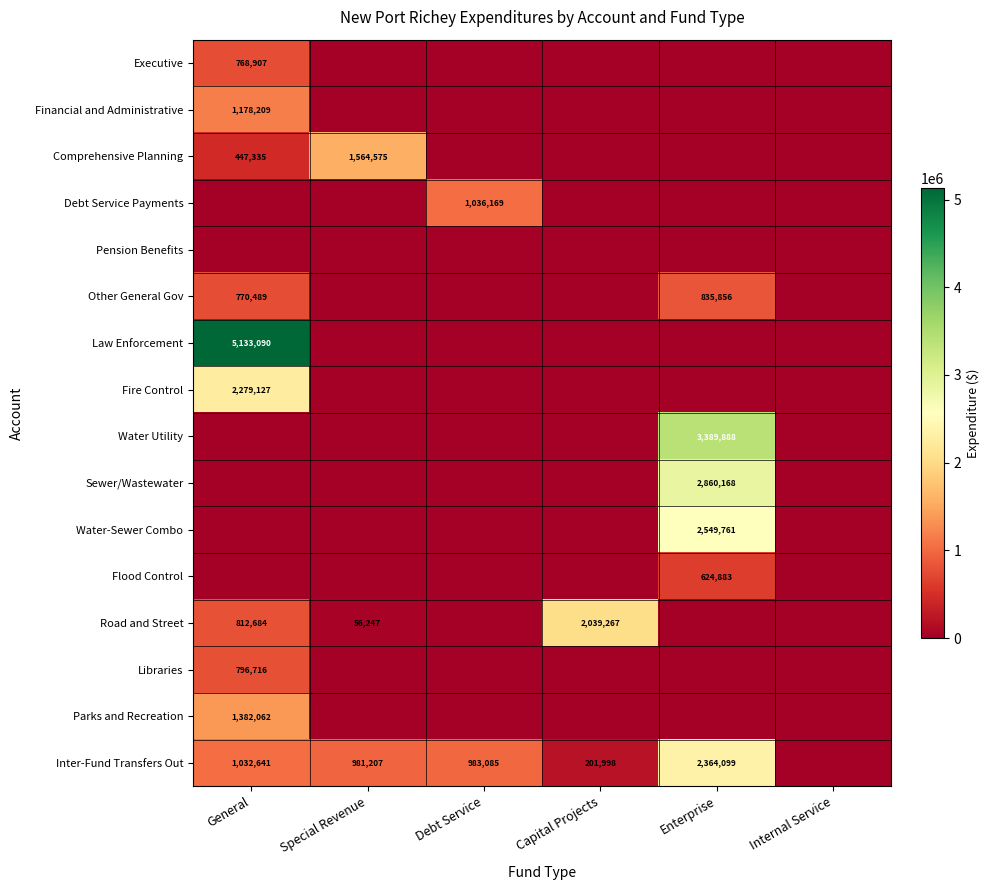

Count the number of categories in the chart.

6